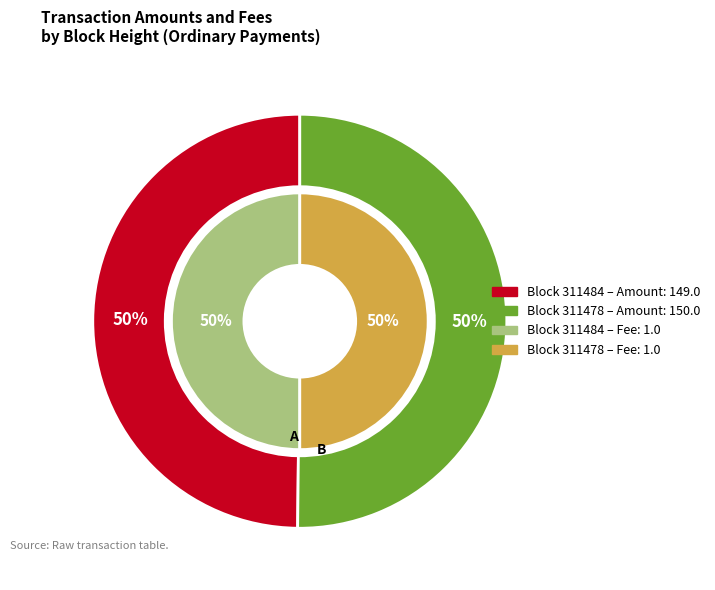

Is 311478 the majority of the pie?

Yes